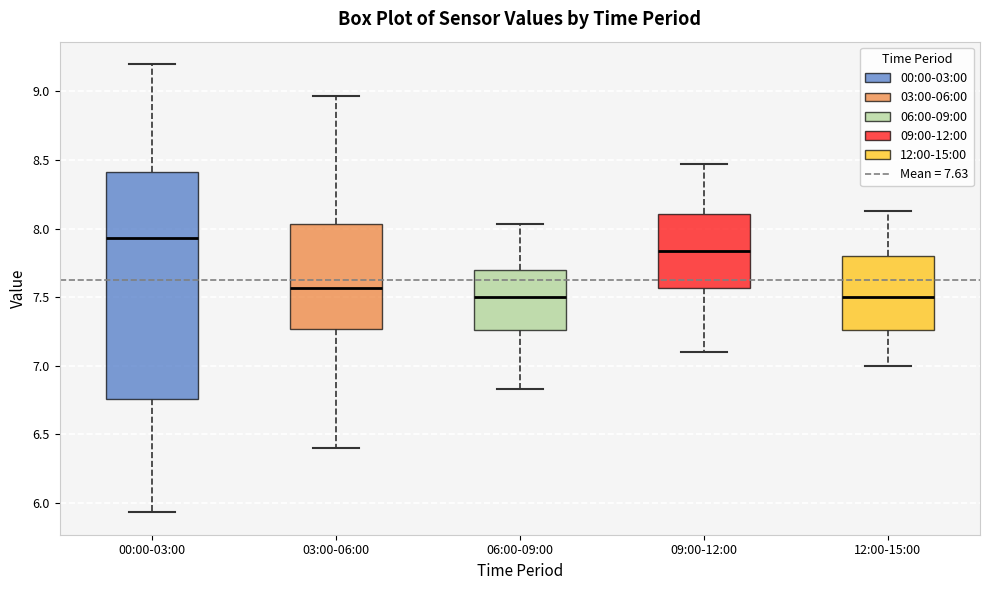

Where is the lower edge of the box for 00:00-03:00 on the y-axis? The values are not printed on the chart, so give them approximately, as read against the axis.

6.75